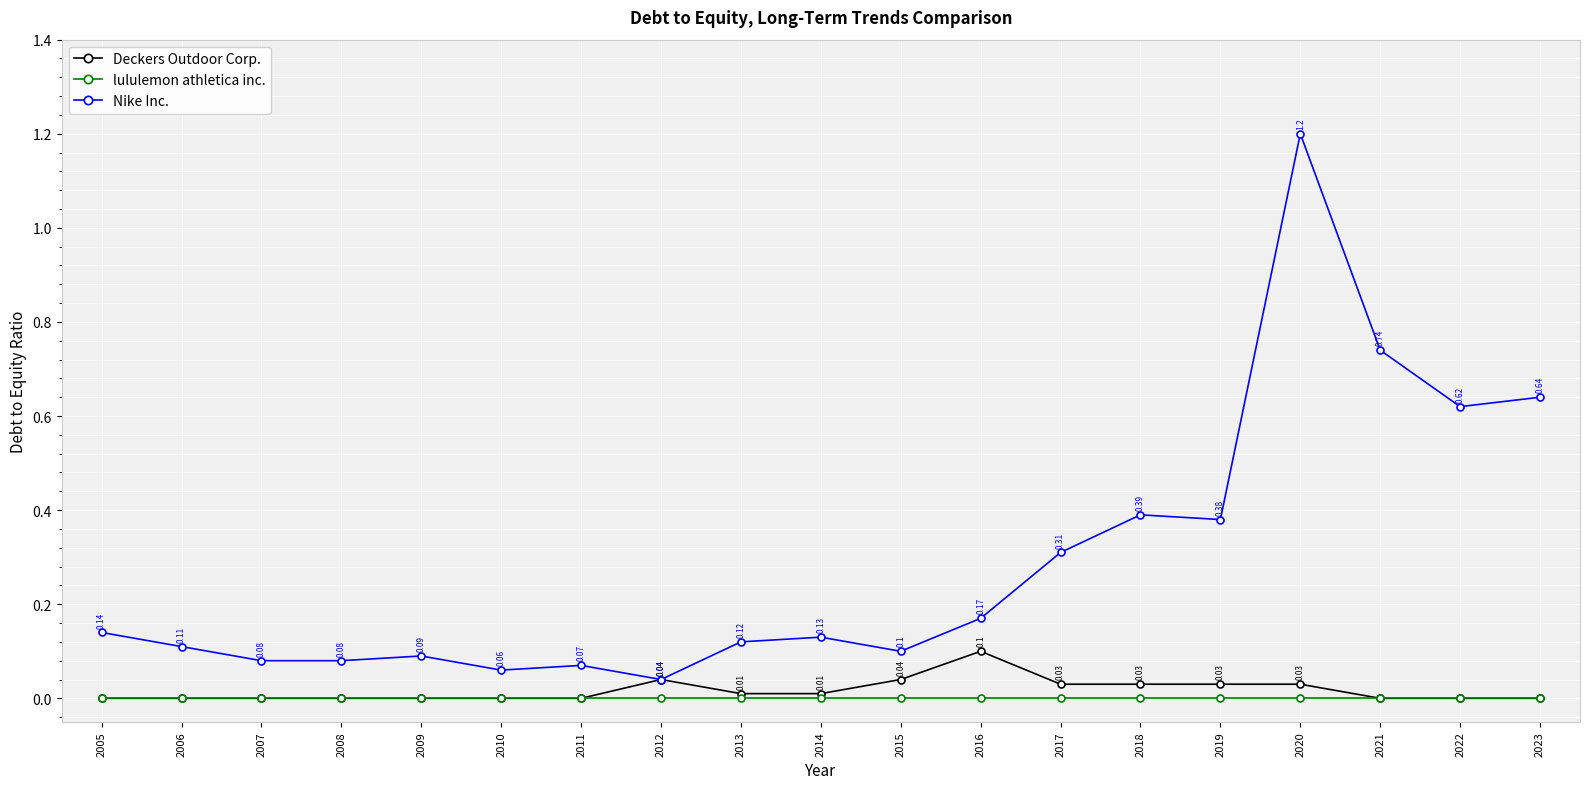

True or false: Nike Inc. has a value of 0.0 at 2011.

False